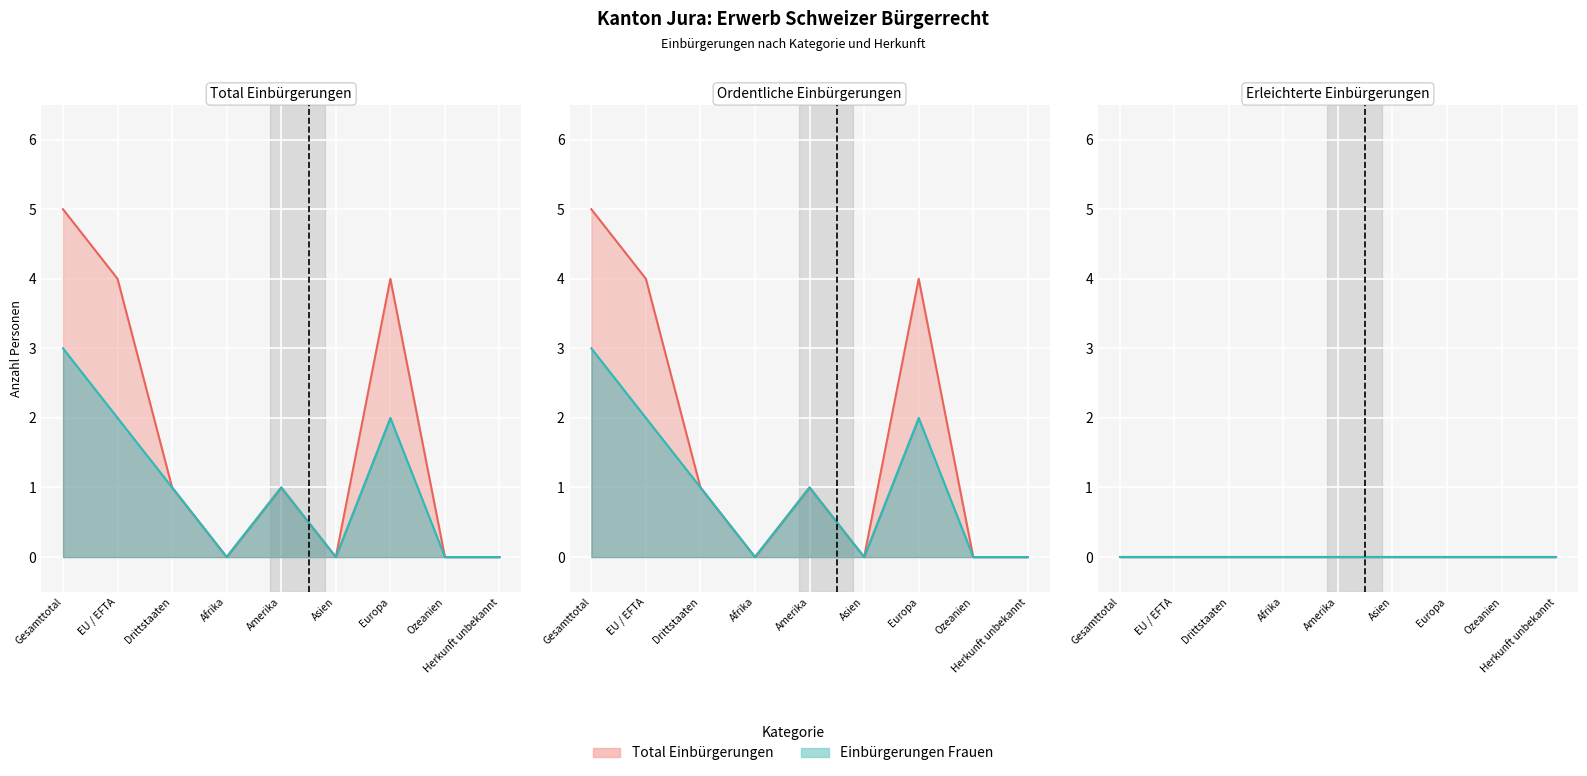

Which series has the largest range (max minus min)?

Total Einbürgerungen (Total)